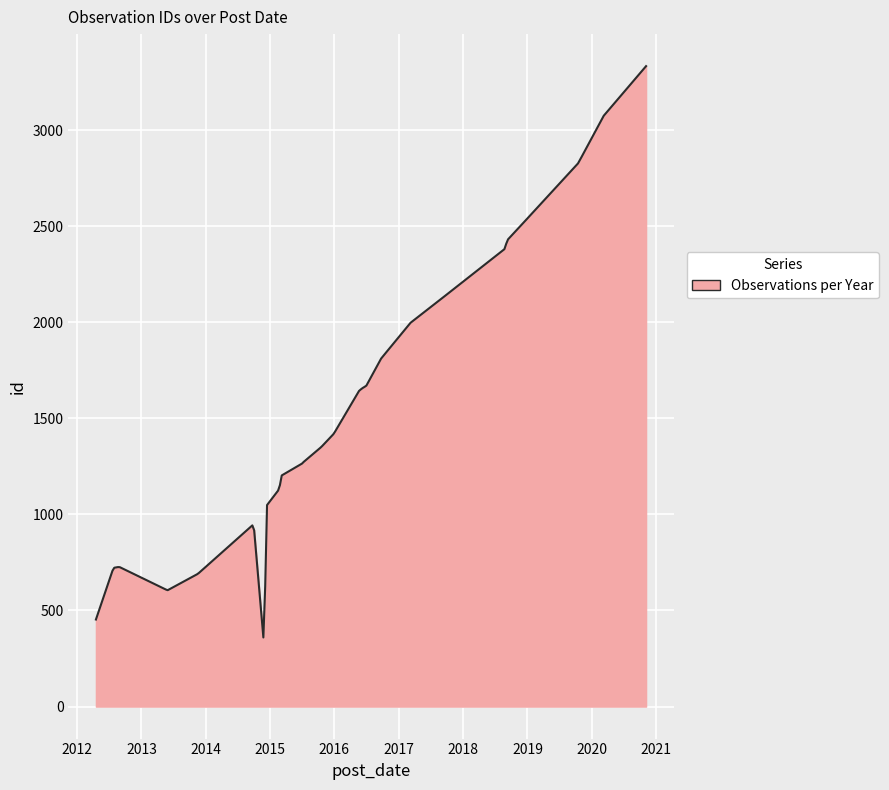

What is the maximum value shown in the chart?

3333.0